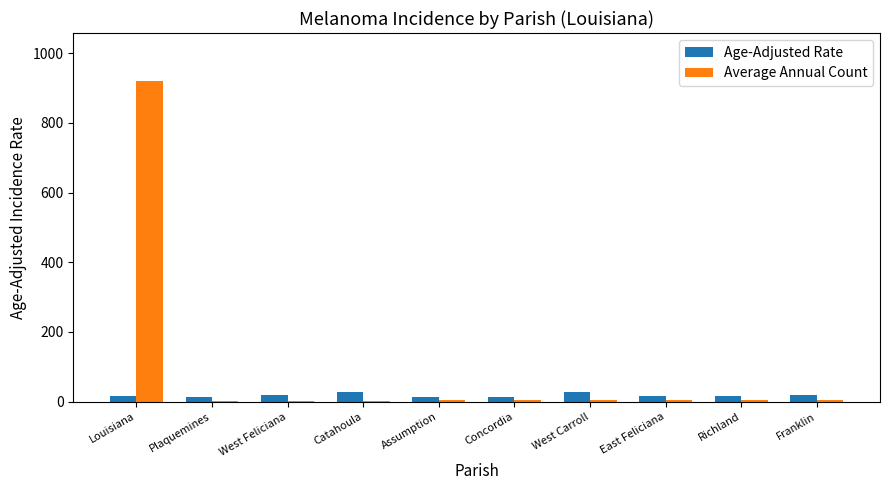

What is the sum of all Age-Adjusted Rate values?

190.1